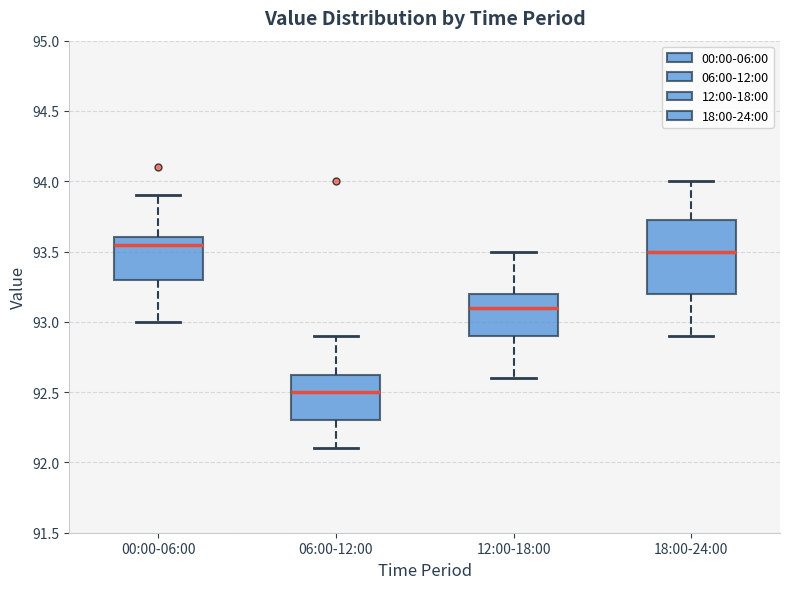

Reading left to right, read every box against the y-axis: the position of its median line, the range the box covers, and the ends of its whiskers. The values are not printed on the chart, so give them approximately, as read against the axis.

00:00-06:00: median 93.55, box 93.30 to 93.60, whiskers 93.00 to 93.90
06:00-12:00: median 92.50, box 92.30 to 92.65, whiskers 92.10 to 92.90
12:00-18:00: median 93.10, box 92.90 to 93.20, whiskers 92.60 to 93.50
18:00-24:00: median 93.50, box 93.20 to 93.75, whiskers 92.90 to 94.00